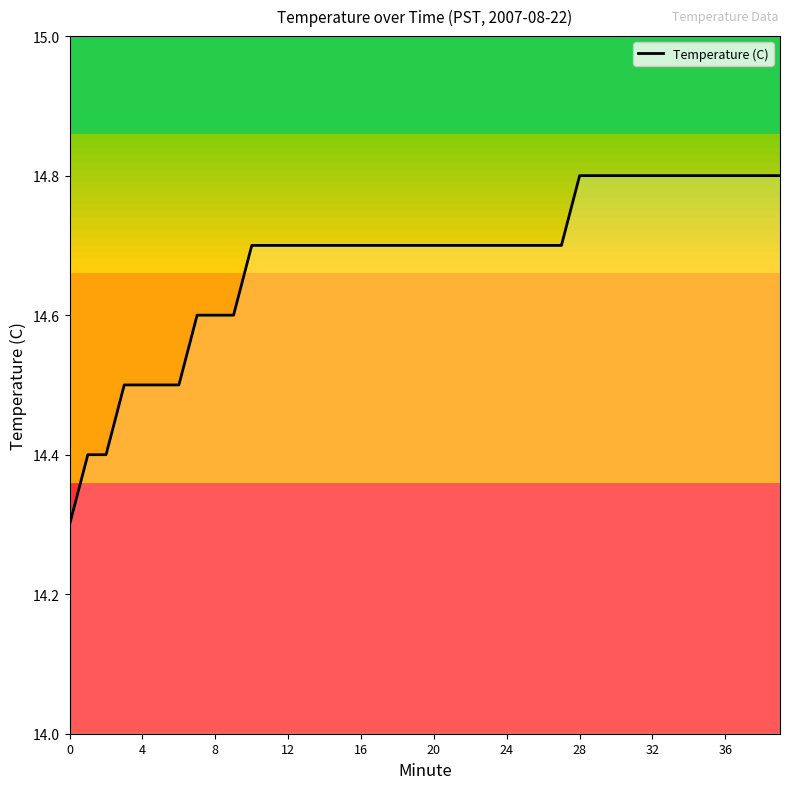

What is the greatest value displayed?

14.8